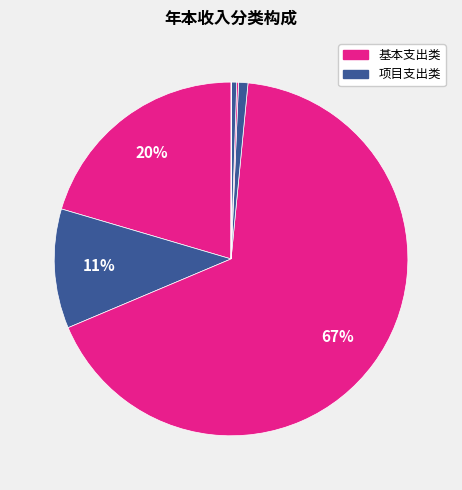

Count the number of slices in the pie.

7